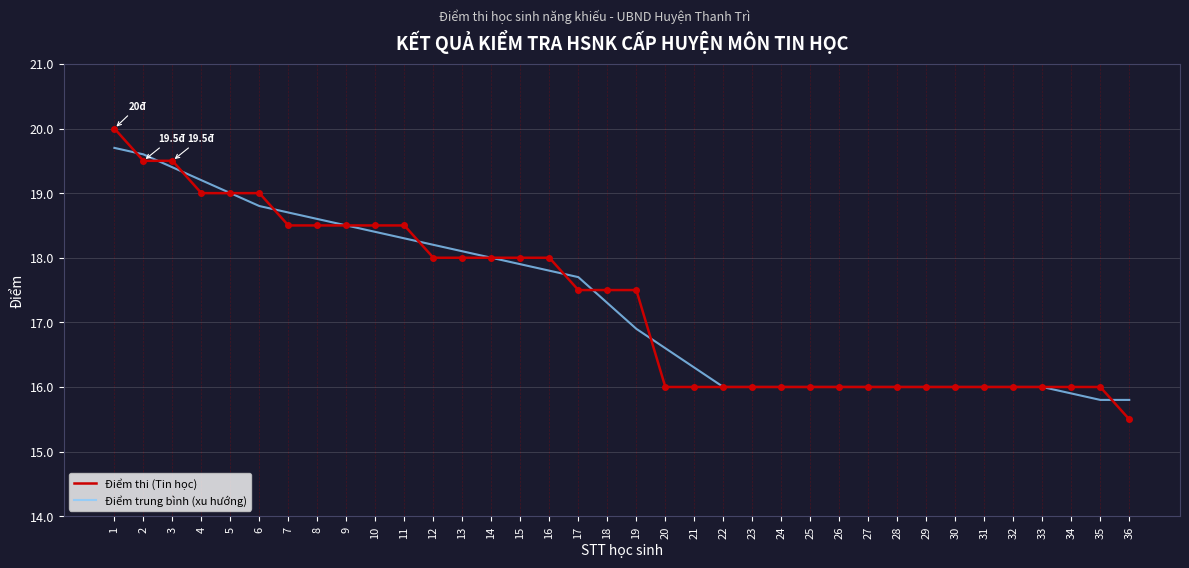

True or false: Điểm trung bình (xu hướng) and Điểm thi (Tin học) intersect in this chart.

True